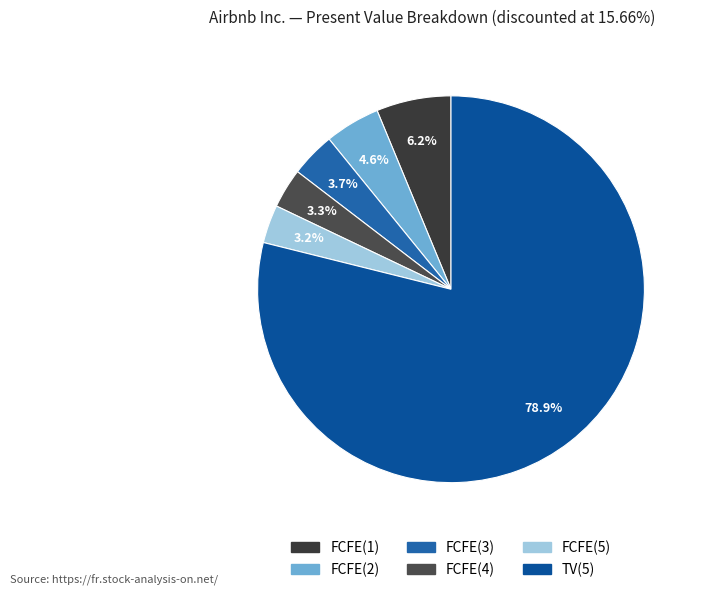

What percentage is the FCFE(3) slice, to the nearest percent?

4%